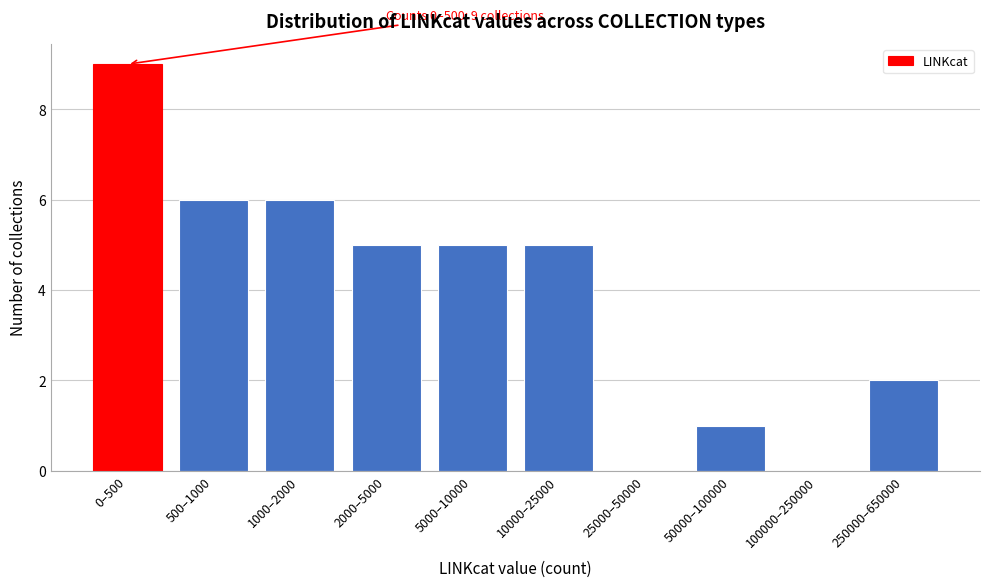

Reading left to right, transcribe all the data shown in this chart.

0–500=9	500–1000=6	1000–2000=6	2000–5000=5	5000–10000=5	10000–25000=5	25000–50000=0	50000–100000=1	100000–250000=0	250000–650000=2